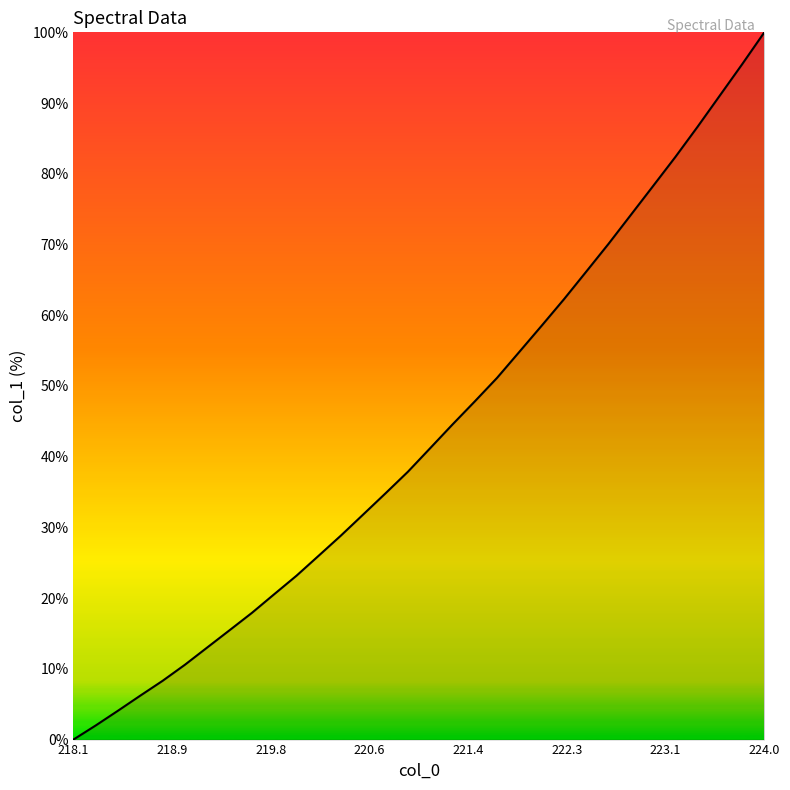

Does the chart have visible grid lines?

No